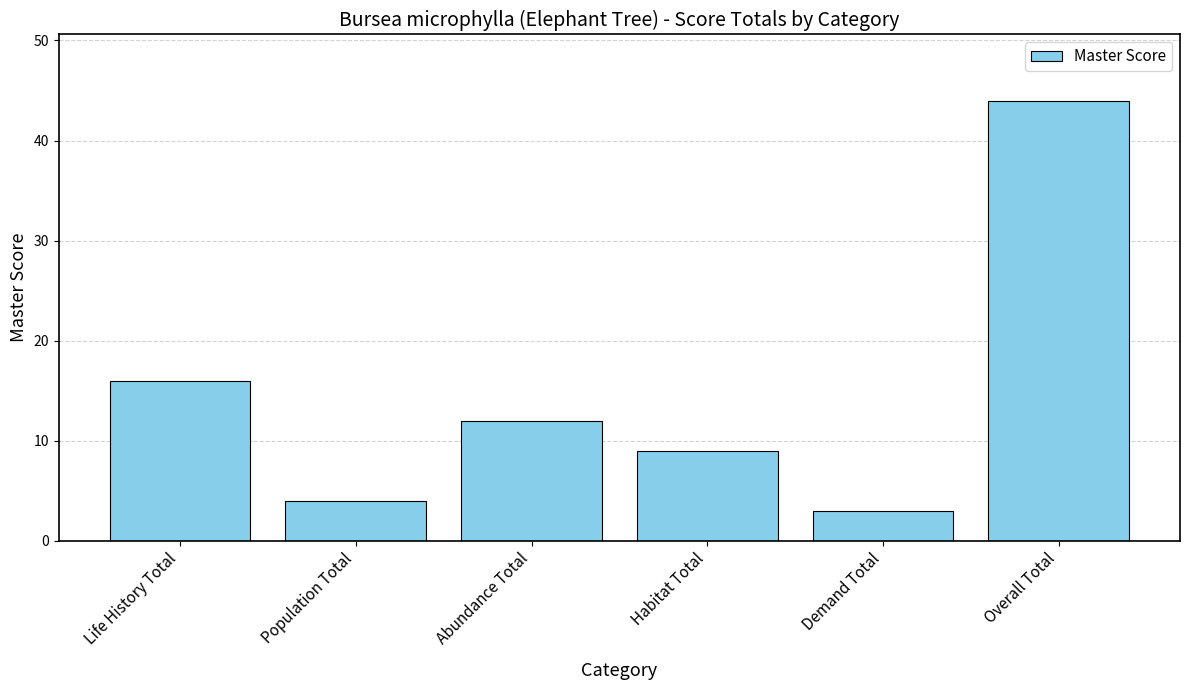

What is the difference between the second highest and second lowest values?

12